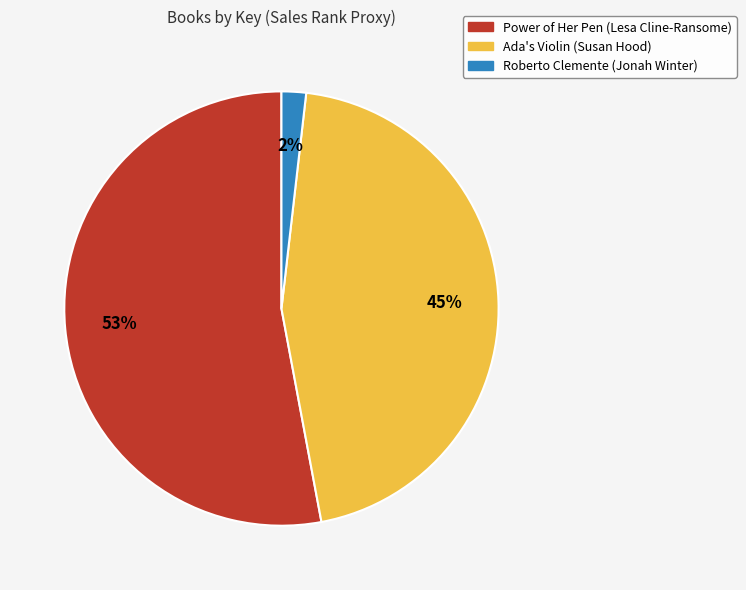

Combined, do Power of Her Pen (Lesa Cline-Ransome) and Ada's Violin (Susan Hood) account for over 50%?

Yes